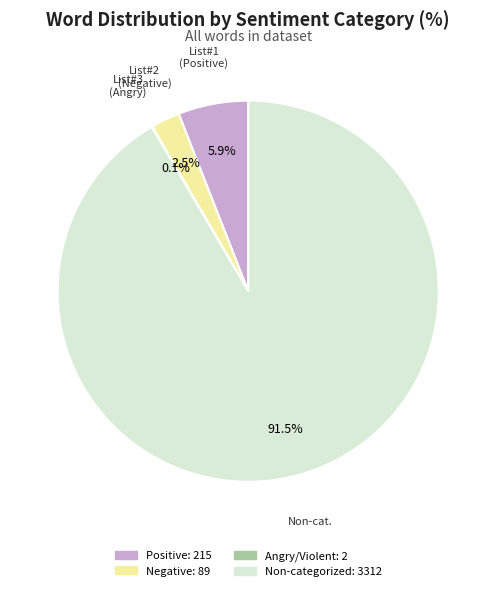

Is there a majority slice in this chart?

Yes